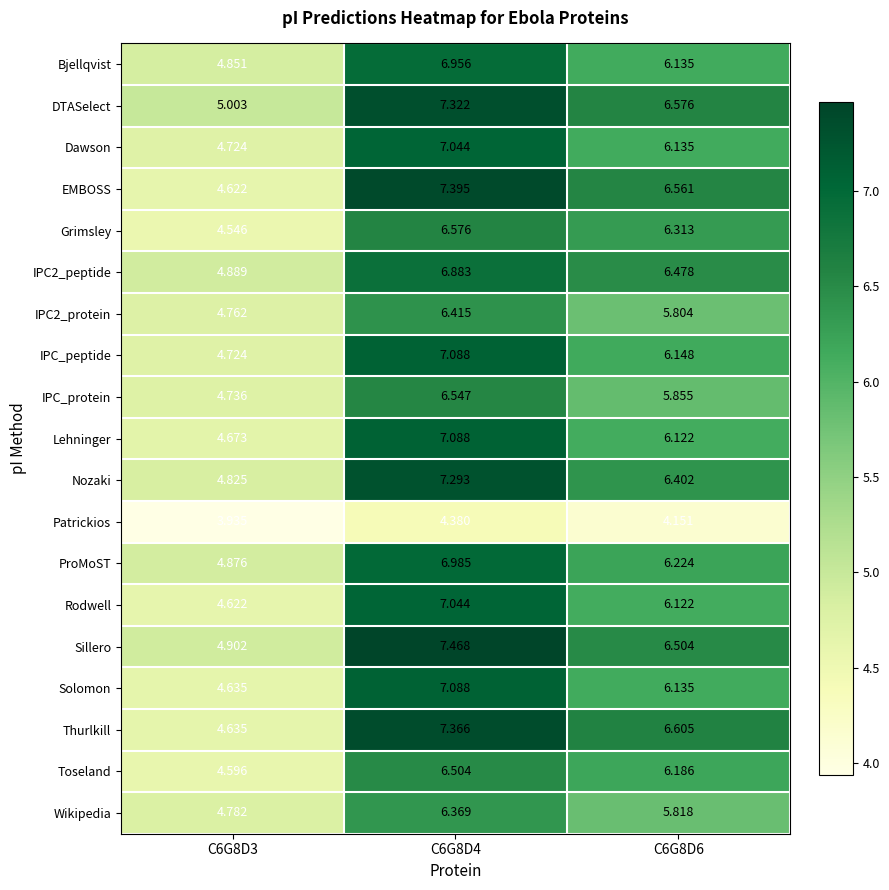

Between C6G8D3 and C6G8D6, which series saw the biggest shift?

Thurlkill